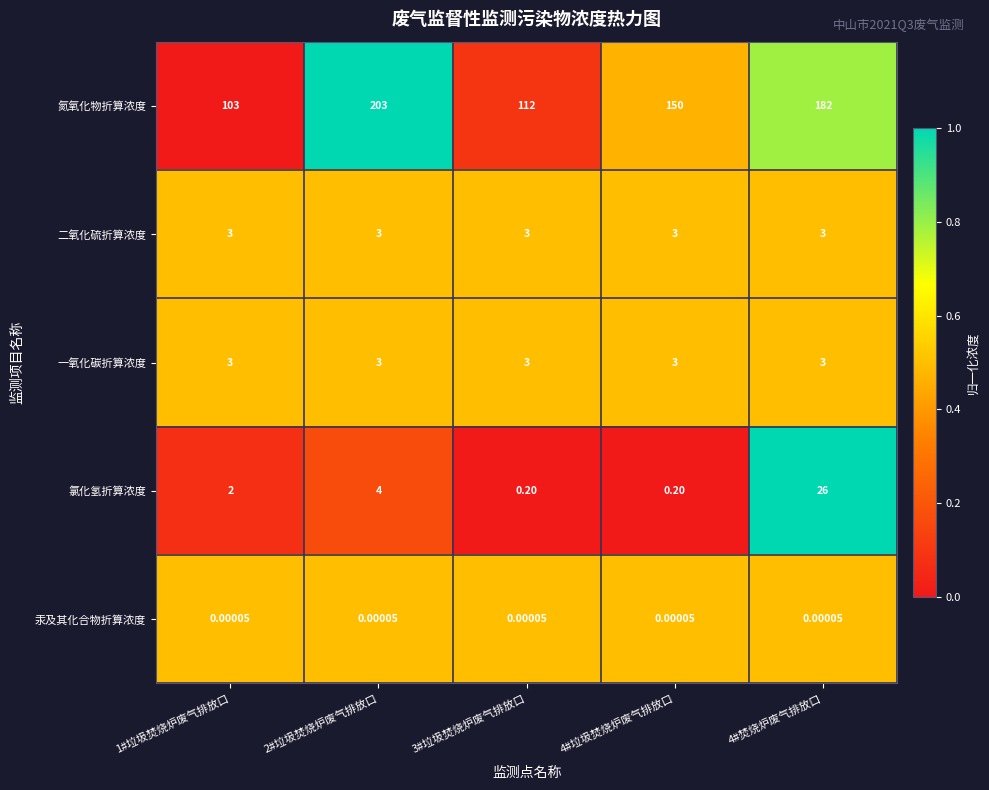

Is the value of 氯化氢折算浓度 at 2#垃圾焚烧炉废气排放口 greater than the value of 氮氧化物折算浓度 at 4#焚烧炉废气排放口?

No